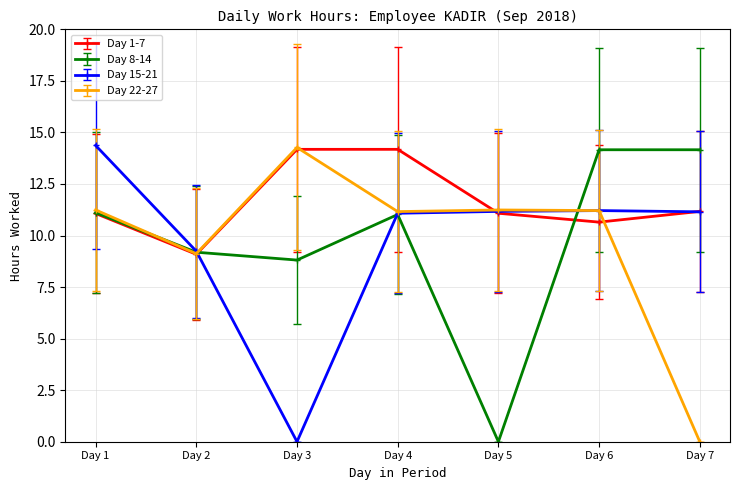

What is the difference between the maximum and minimum values in the Day 22-27 series?

14.3